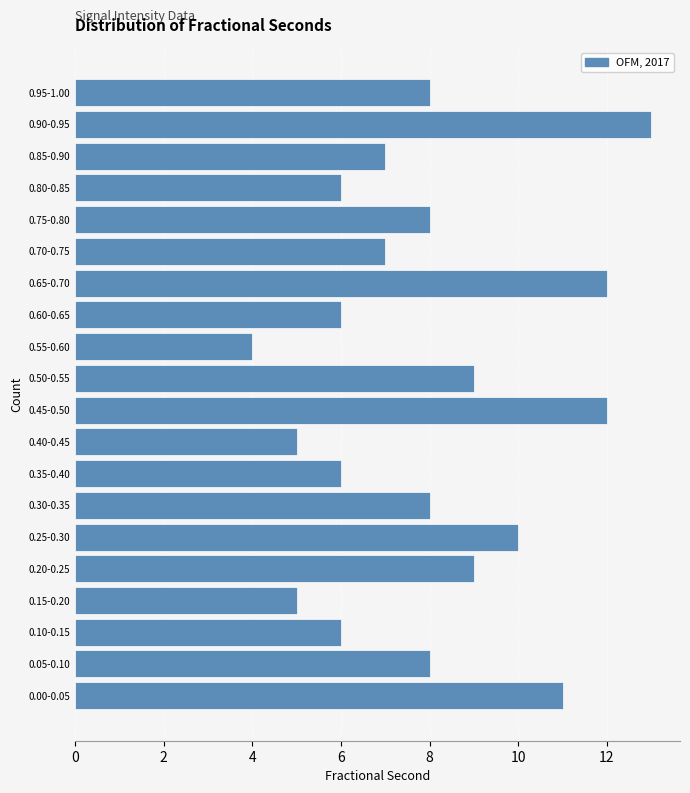

Reading bottom to top, list all the values displayed in this chart.

11	8	6	5	9	10	8	6	5	12	9	4	6	12	7	8	6	7	13	8